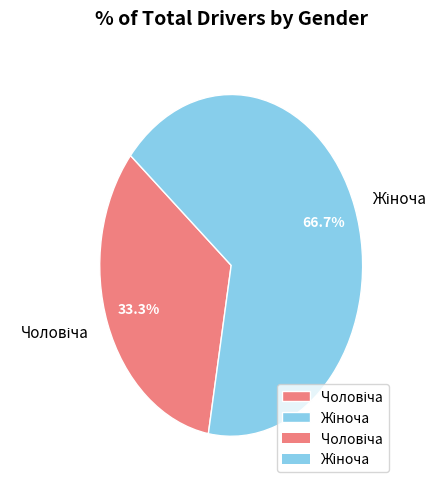

How many segments does this pie chart have?

2